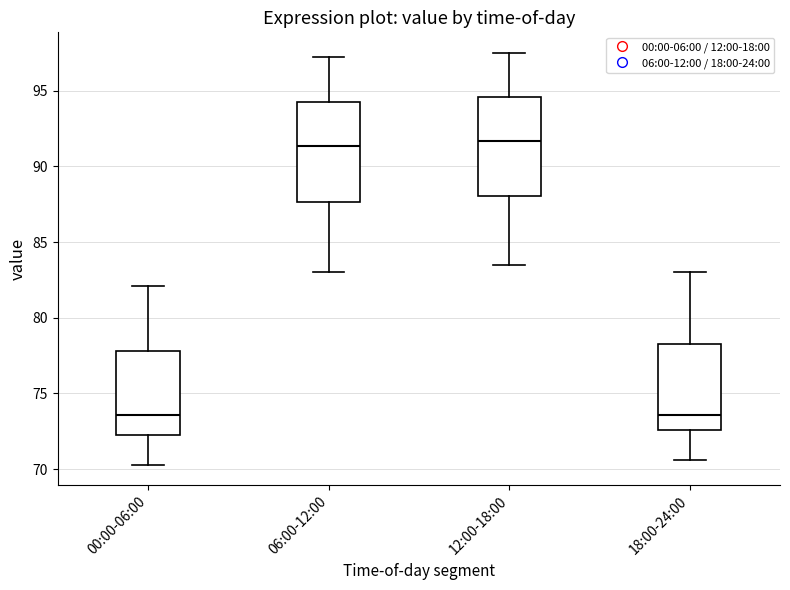

Reading left to right, read every box against the y-axis: the position of its median line, the range the box covers, and the ends of its whiskers. The values are not printed on the chart, so give them approximately, as read against the axis.

00:00-06:00: median 73.5, box 72.5 to 78.0, whiskers 70.5 to 82.0
06:00-12:00: median 91.5, box 87.5 to 94.5, whiskers 83.0 to 97.0
12:00-18:00: median 91.5, box 88.0 to 94.5, whiskers 83.5 to 97.5
18:00-24:00: median 73.5, box 72.5 to 78.5, whiskers 70.5 to 83.0